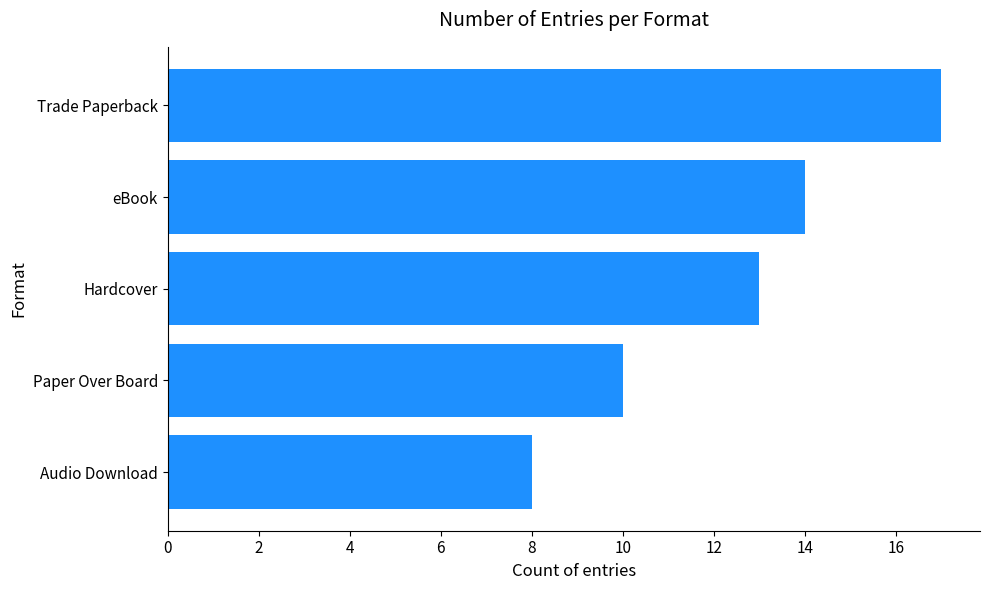

Reading bottom to top, extract all data points from this chart.

Audio Download=8	Paper Over Board=10	Hardcover=13	eBook=14	Trade Paperback=17